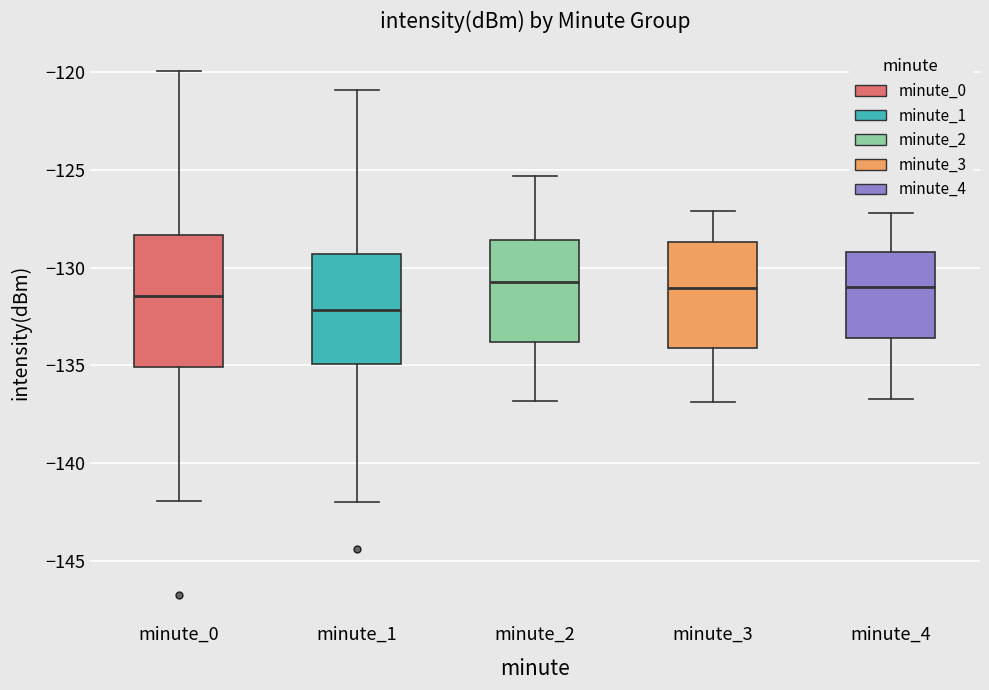

Where does the lower whisker of the box for minute_0 end on the y-axis? The values are not printed on the chart, so give them approximately, as read against the axis.

-142.0